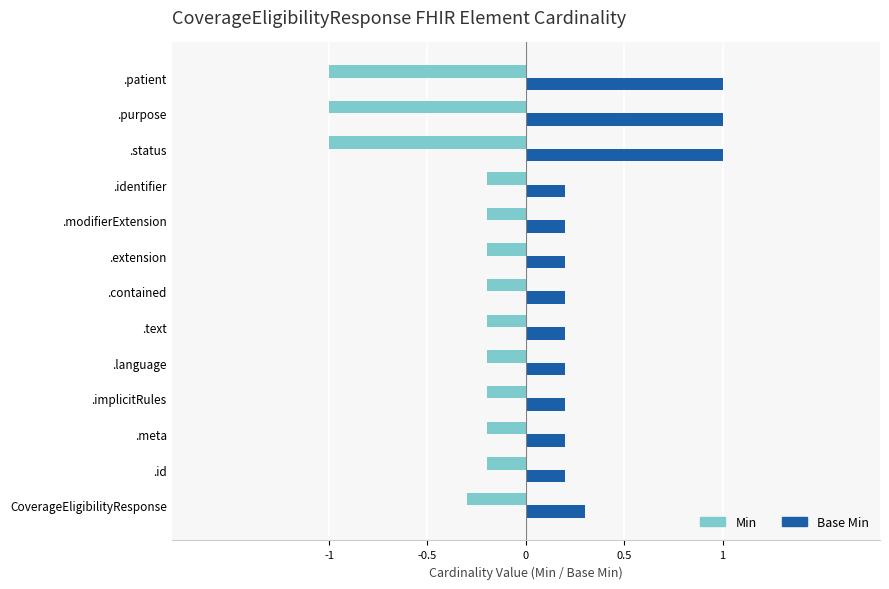

Is the value of Base Min at .language greater than the value of Min at .modifierExtension?

Yes